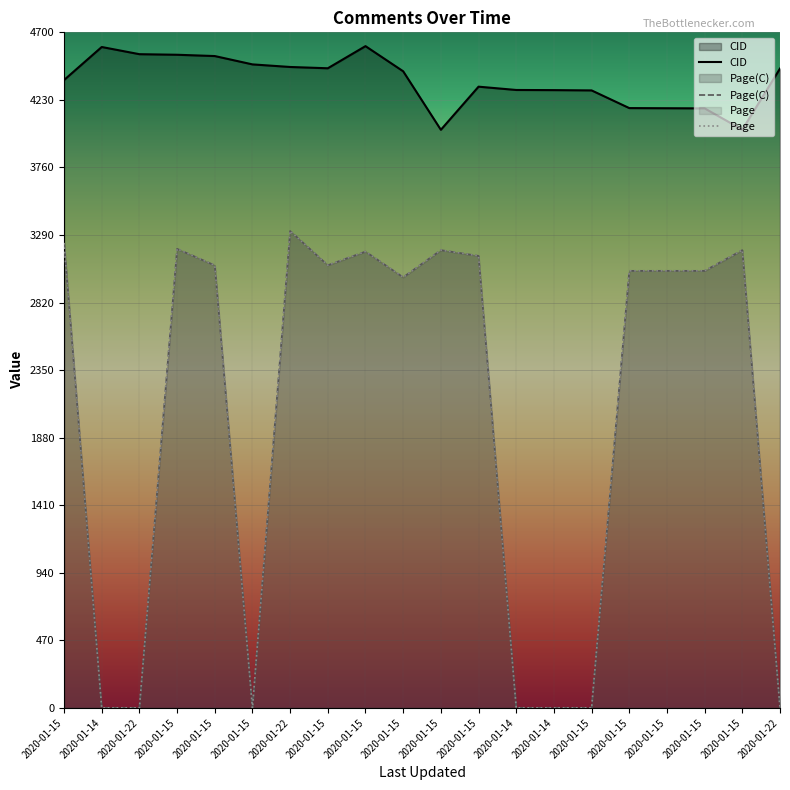

Count the number of data series in this chart.

3